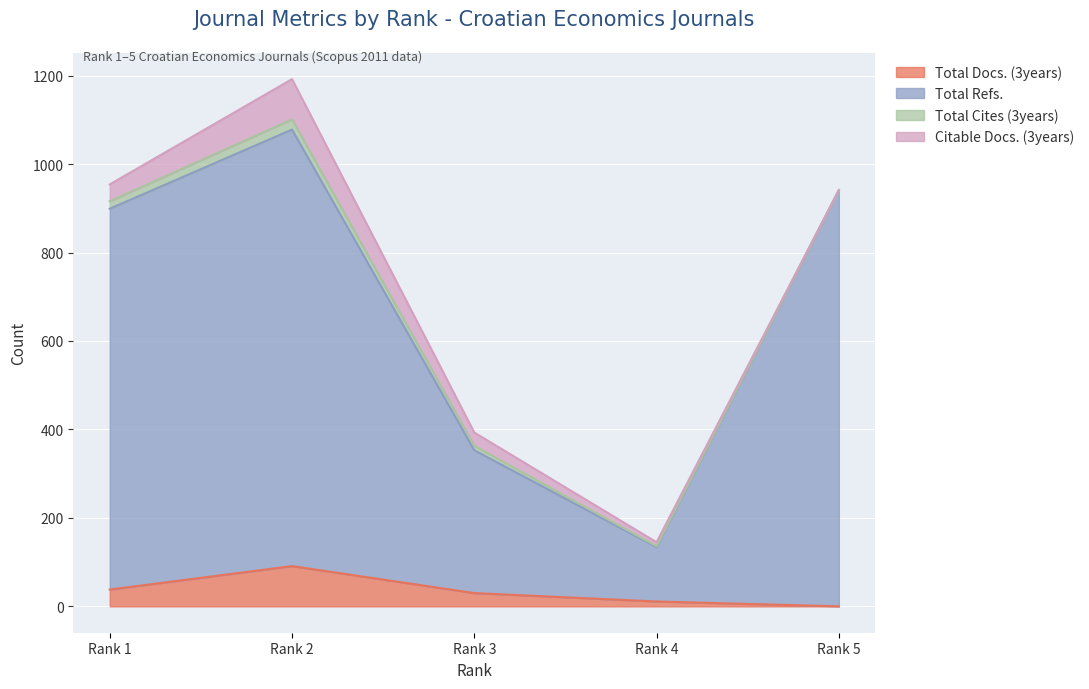

How many positive values does the Total Docs. (3years) series have?

4